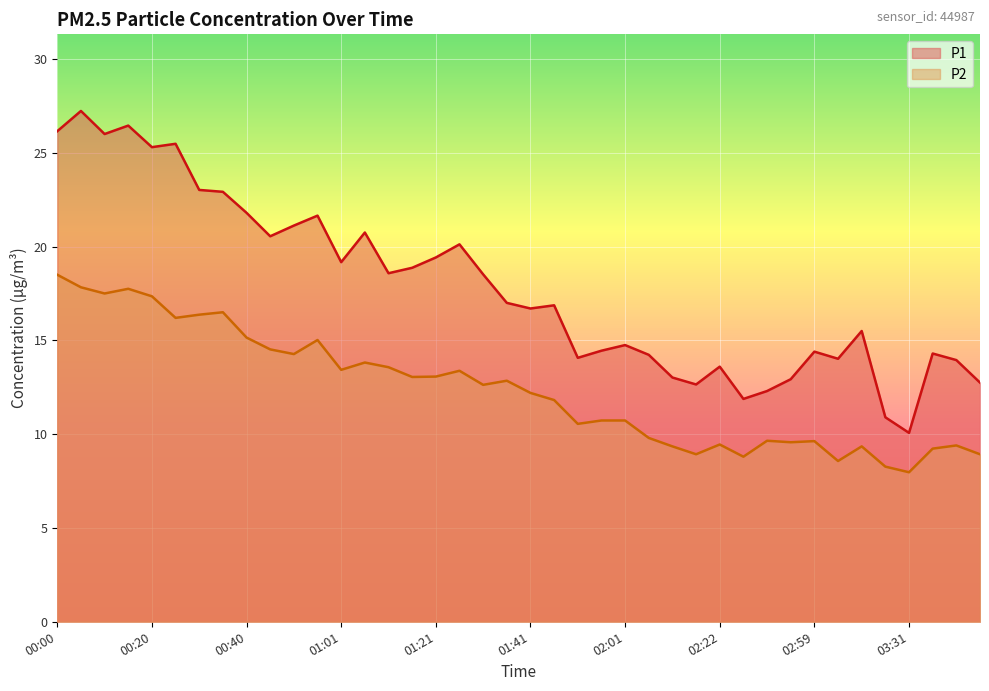

Which series has the largest total across all categories?

P1